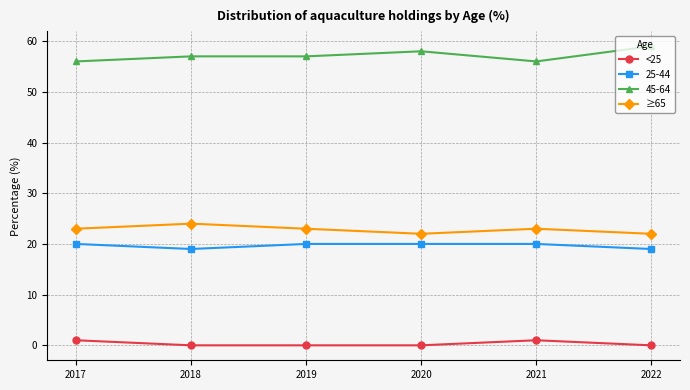

How many lines are shown in the chart?

4